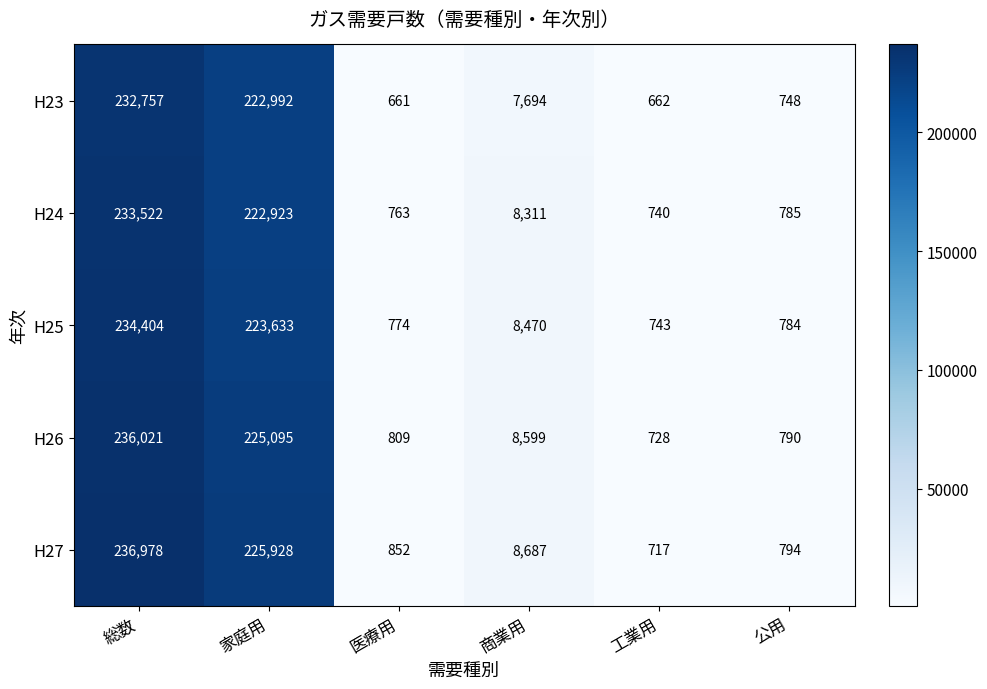

What is the total value across all series at 工業用?

3590